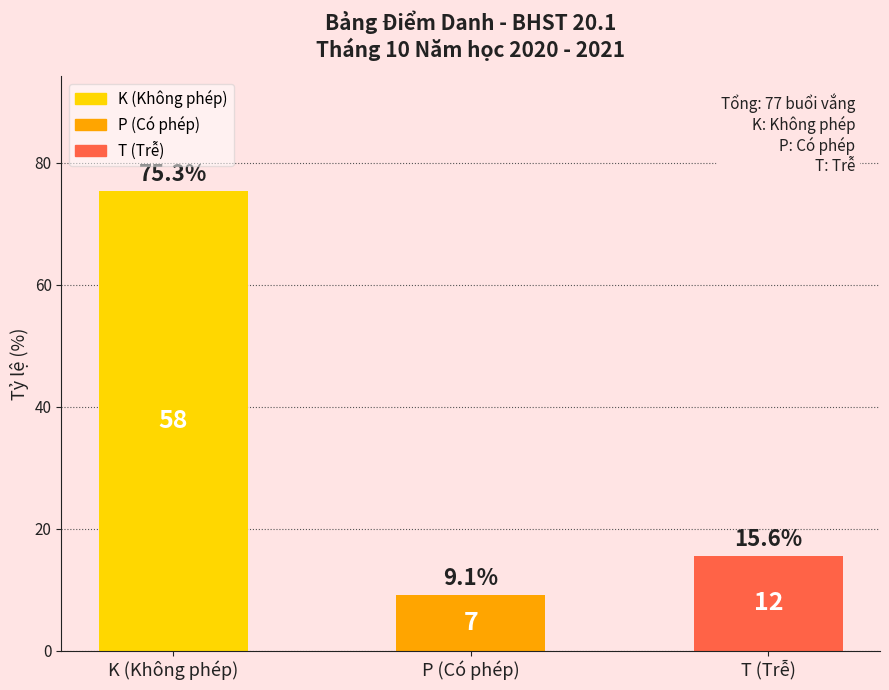

The chart shows a value of 16.3 at P (Có phép). True or false?

False